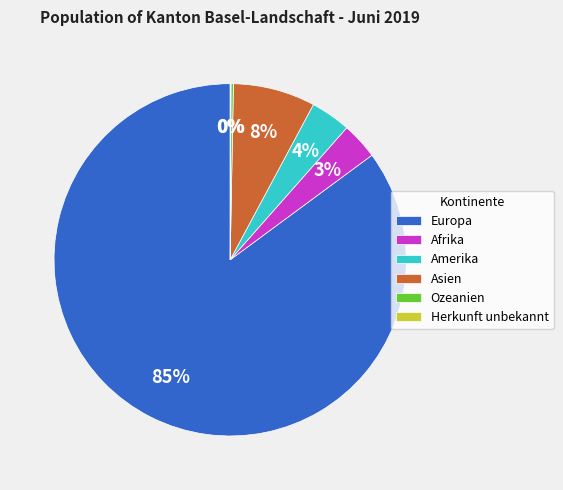

Do Amerika and Europa together represent more than half of the pie?

Yes